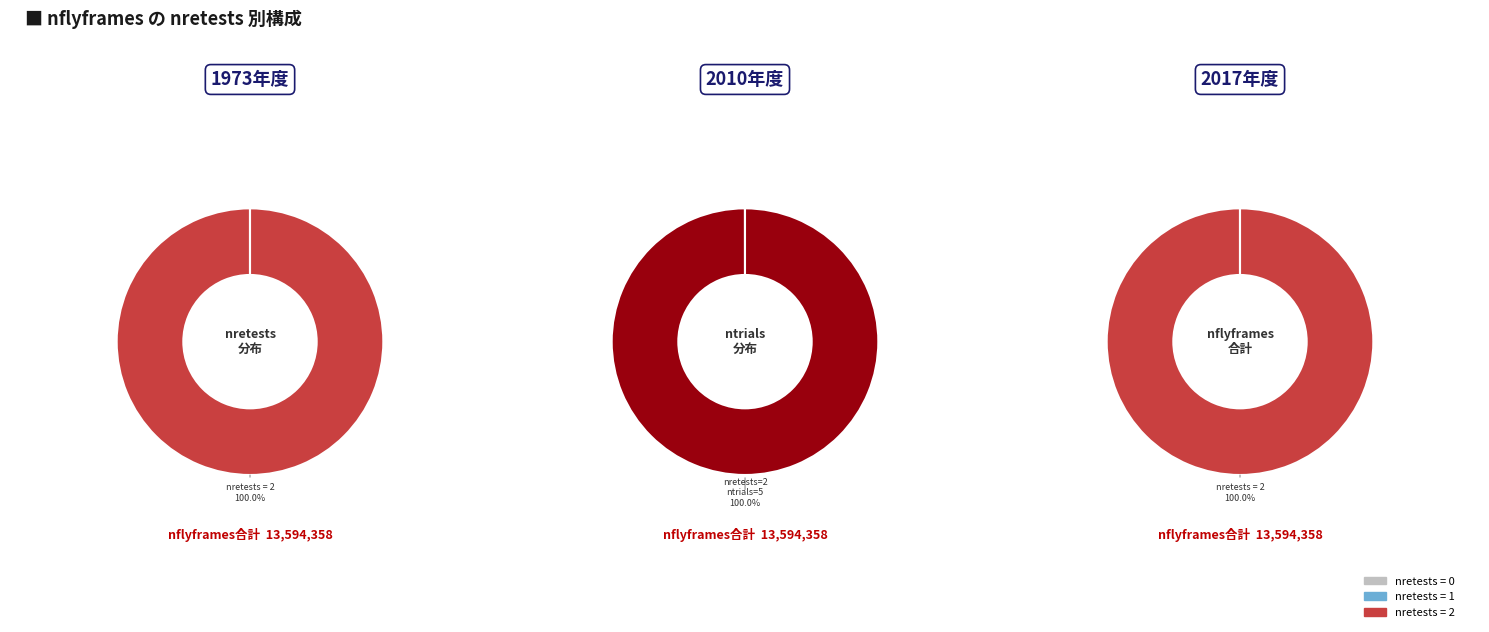

What percentage do nretests_1 and nretests_2 together represent?

100.0%